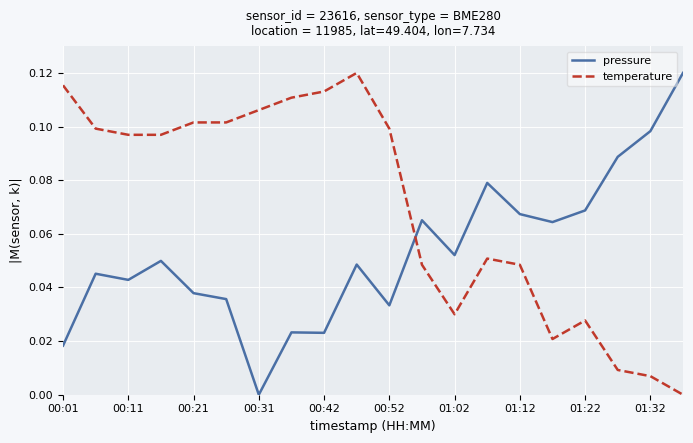

Is this an area chart (filled region under the line)?

No